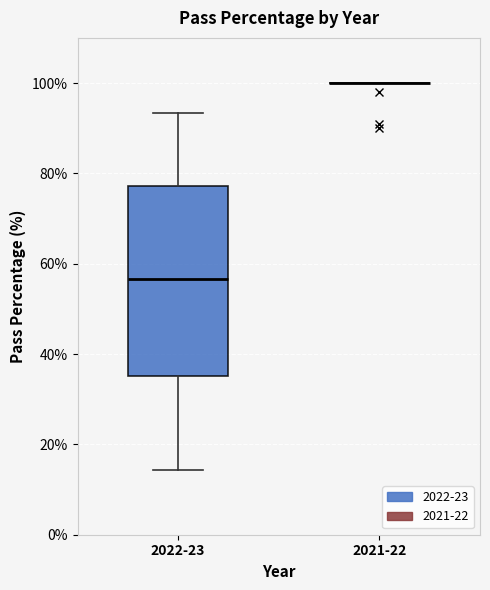

Where is the upper edge of the box for 2022-23 on the y-axis? The values are not printed on the chart, so give them approximately, as read against the axis.

78